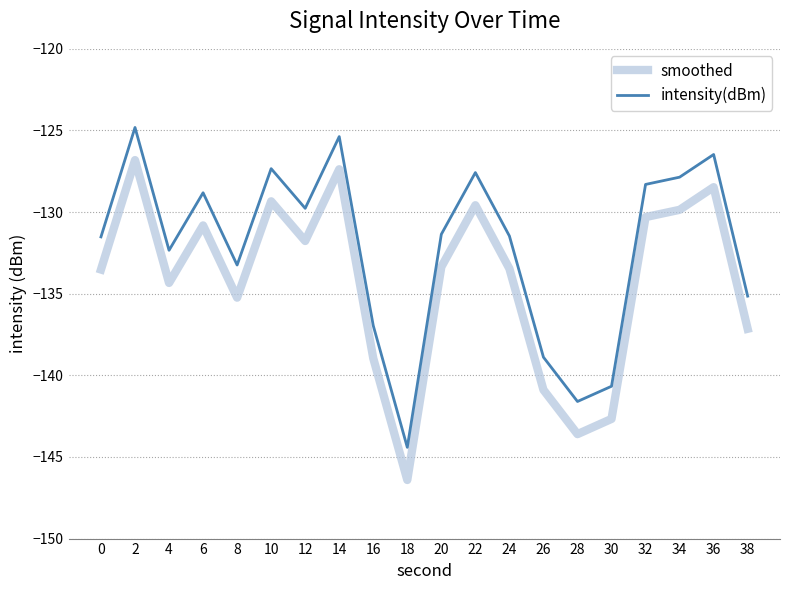

At which label does smoothed first exceed -133?

2